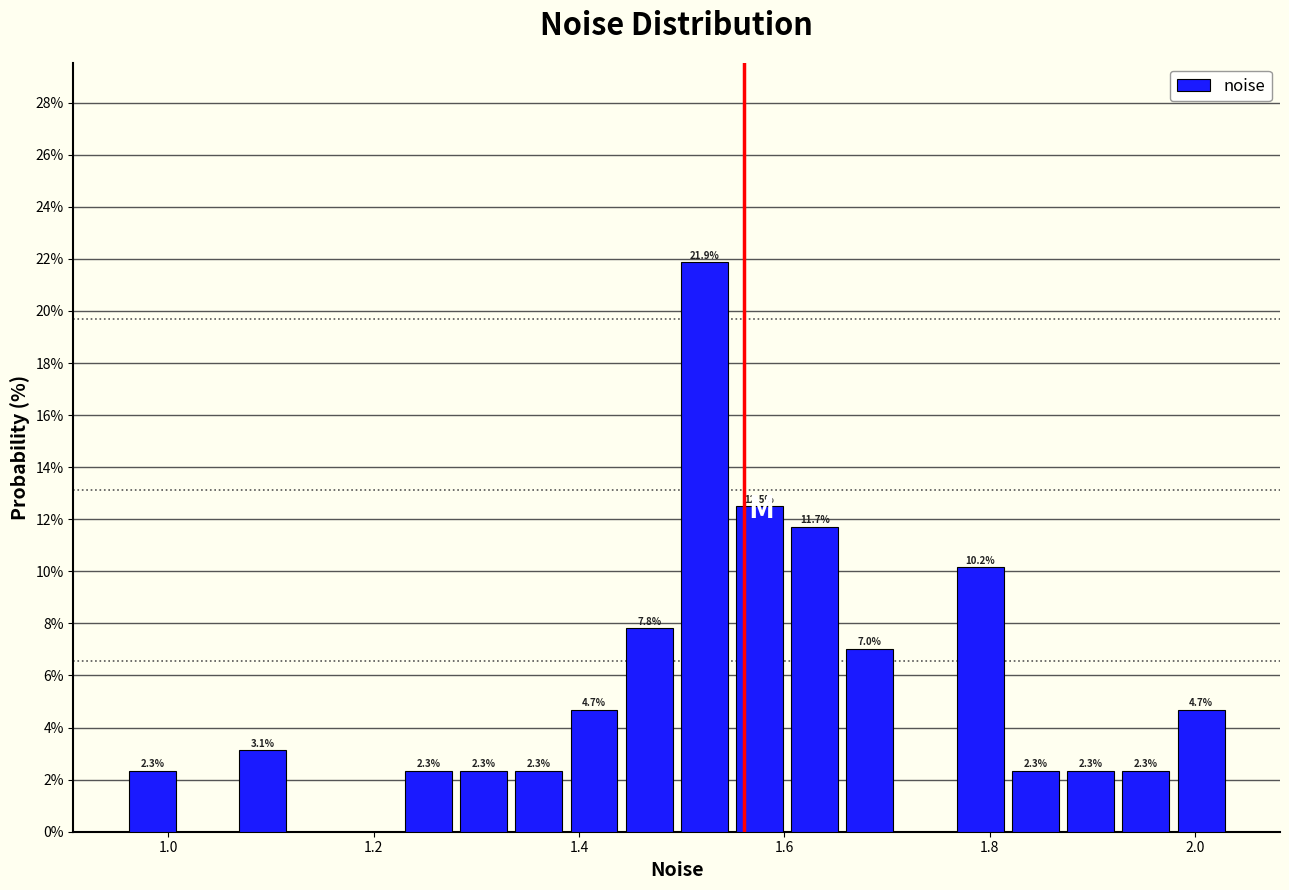

Read against the x-axis, roughly where is the centre of the tallest bar?

1.52